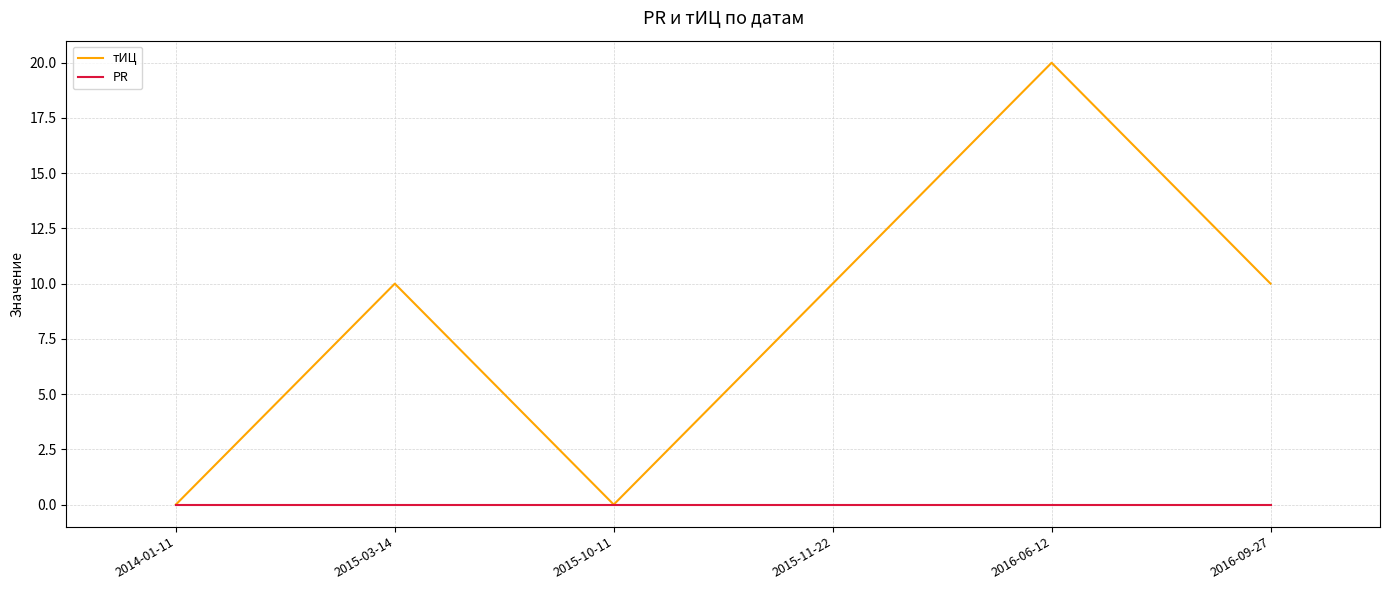

Where is the first local minimum for тИЦ?

2015-10-11